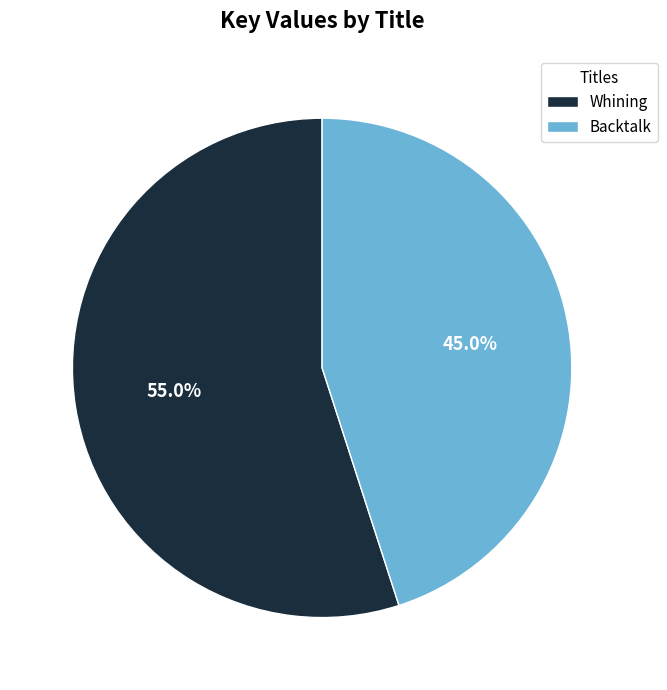

The Whining slice represents 44% of the pie. True or false?

False